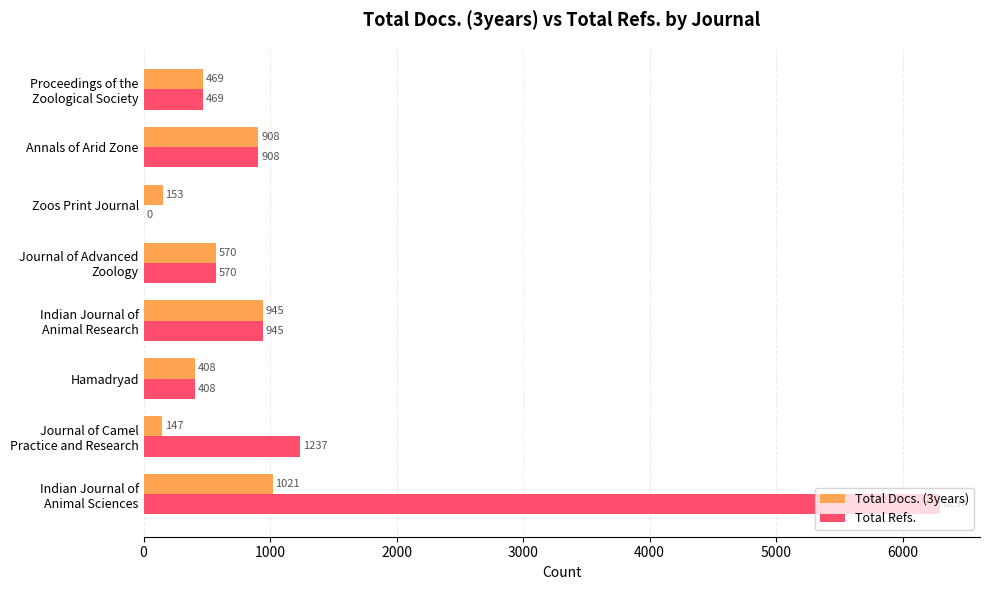

What is the maximum value shown in the chart?

6297